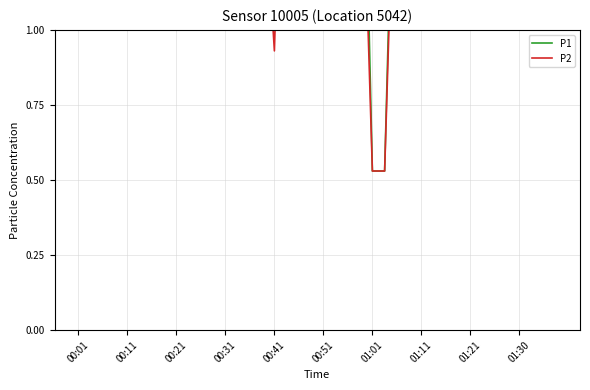

Which has a higher value, 29 or 01:11?

01:11